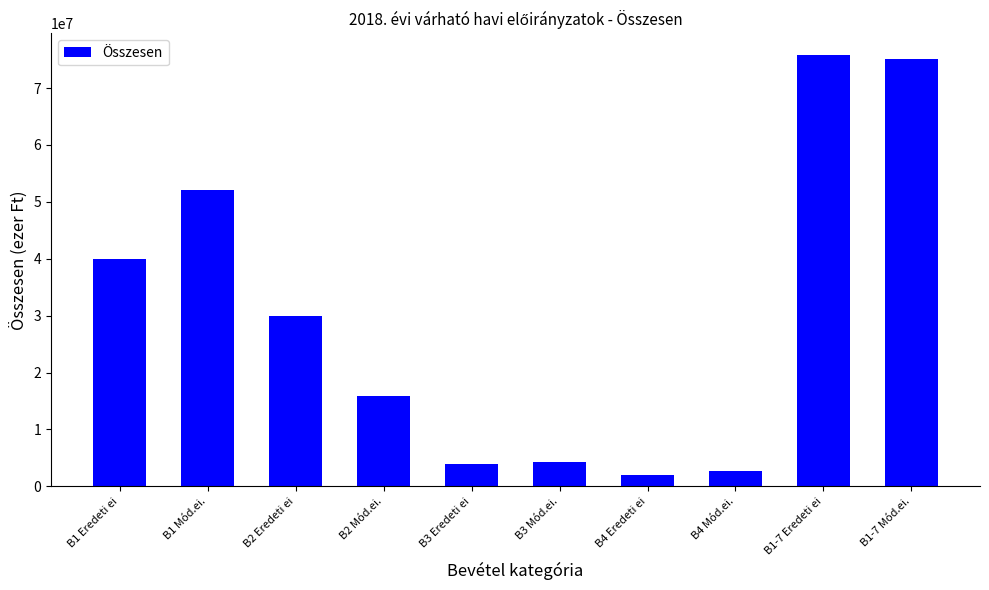

Reading left to right, transcribe all the data shown in this chart.

39919516	52125620	30000000	15949682	3900000	4240000	2010000	2643600	75829516	75104902